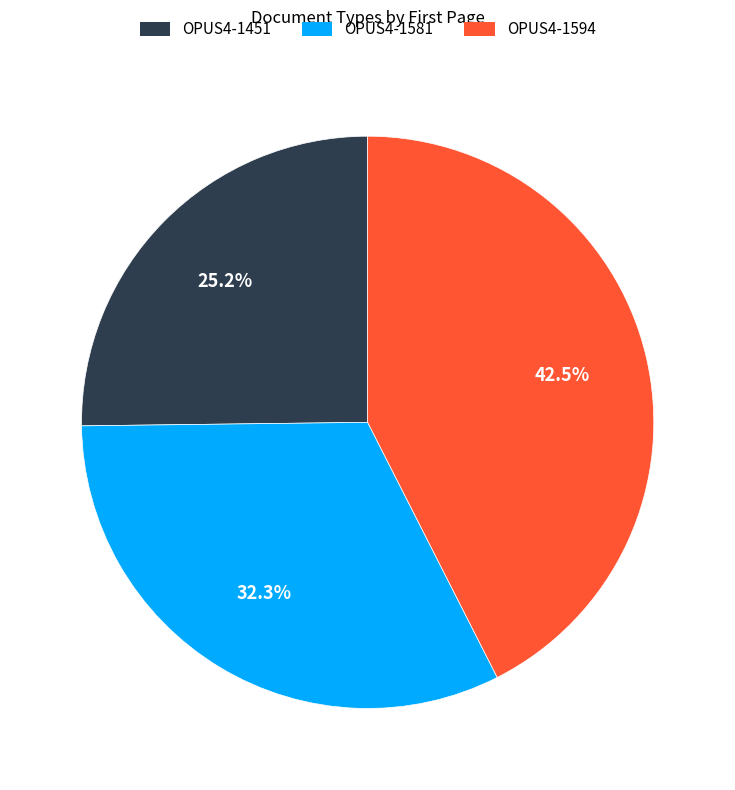

Which slice is the smallest?

OPUS4-1451